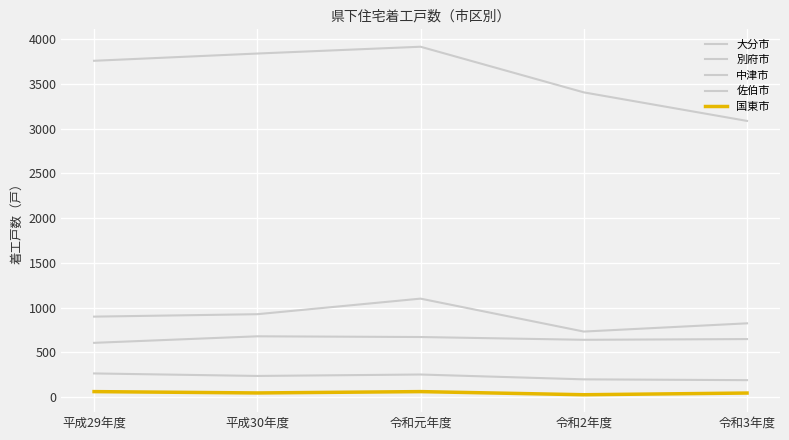

What is the difference between the maximum and minimum values in the 佐伯市 series?

75